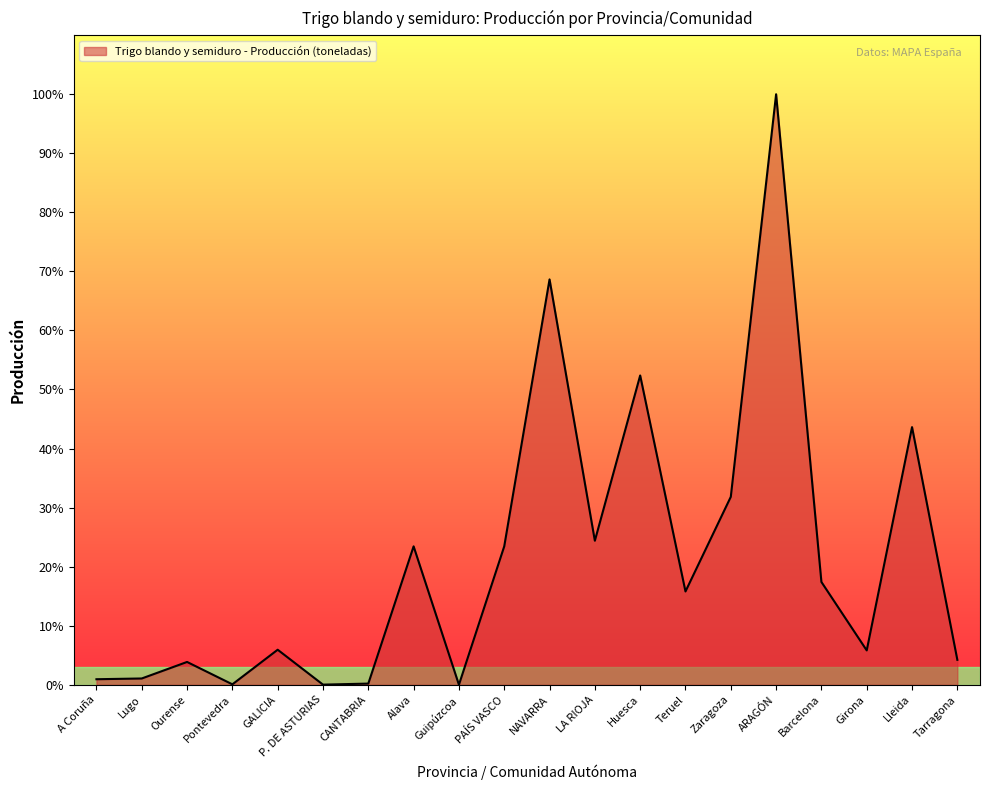

Reading right to left, extract all data points from this chart.

Tarragona=25654	Lleida=264988	Girona=35333	Barcelona=105715	ARAGÓN=607344	Zaragoza=193275	Teruel=95964	Huesca=318105	LA RIOJA=148133	NAVARRA=416918	PAÍS VASCO=142356	Guipúzcoa=11	Alava=142345	CANTABRIA=1200	P. DE ASTURIAS=130	GALICIA=36028	Pontevedra=438	Ourense=23449	Lugo=6456	A Coruña=5685